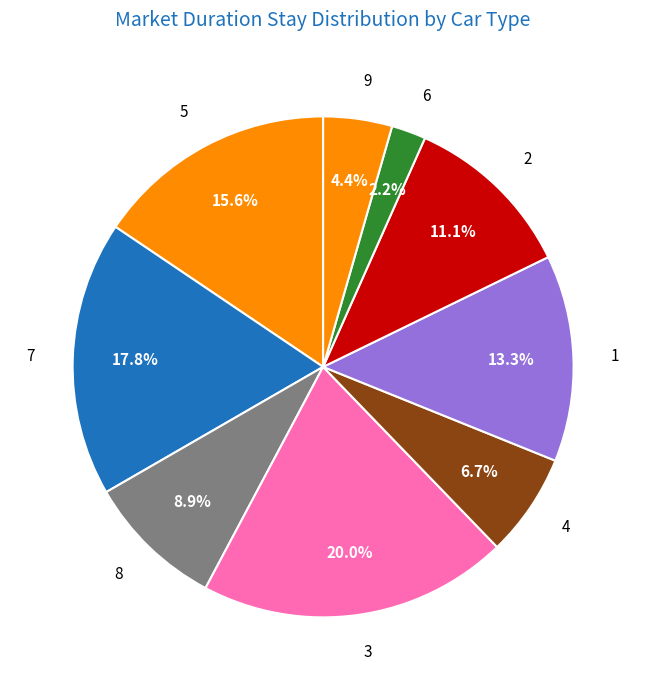

Rank the categories by value from highest to lowest.

3, 7, 5, 1, 2, 8, 4, 9, 6